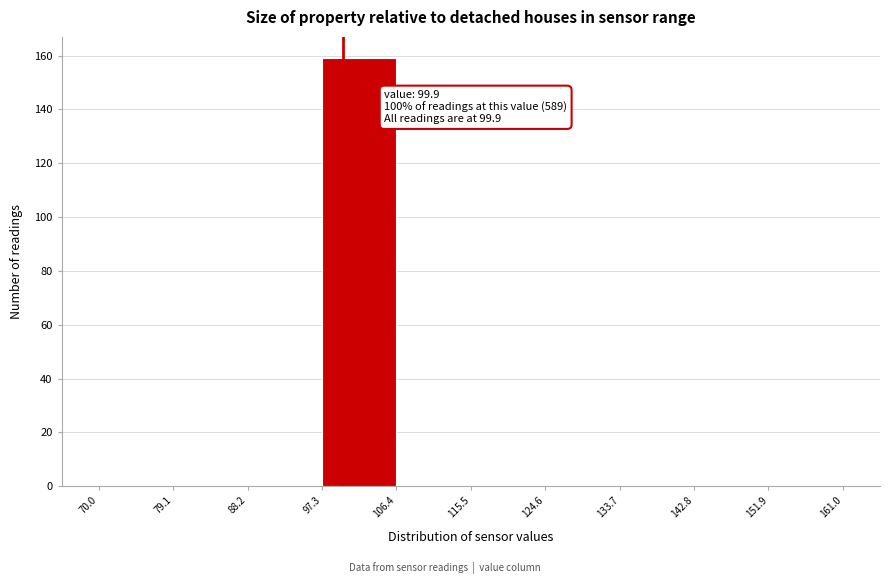

Which range on the x-axis has the tallest bar?

97.3 to 106.4